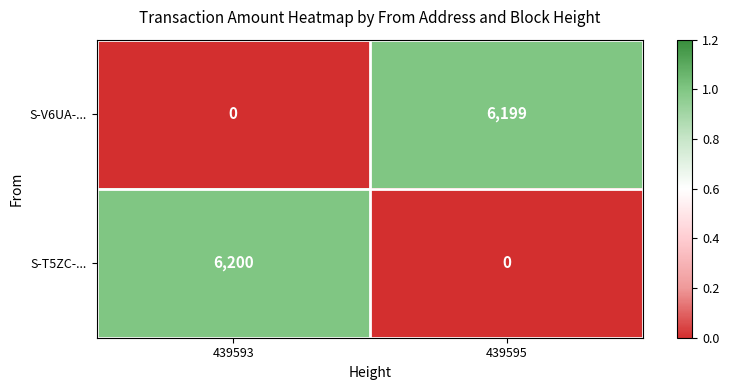

What is the highest value of the S-T5ZC-... series?

6200